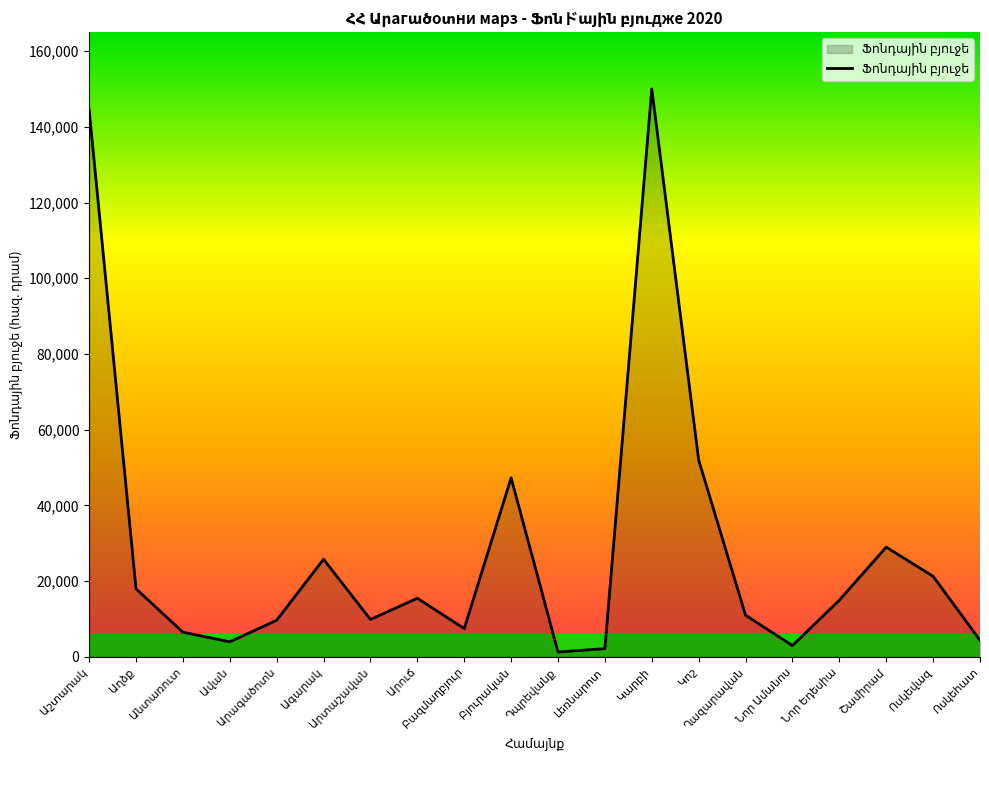

What is the difference between the maximum and minimum values?

148702.8